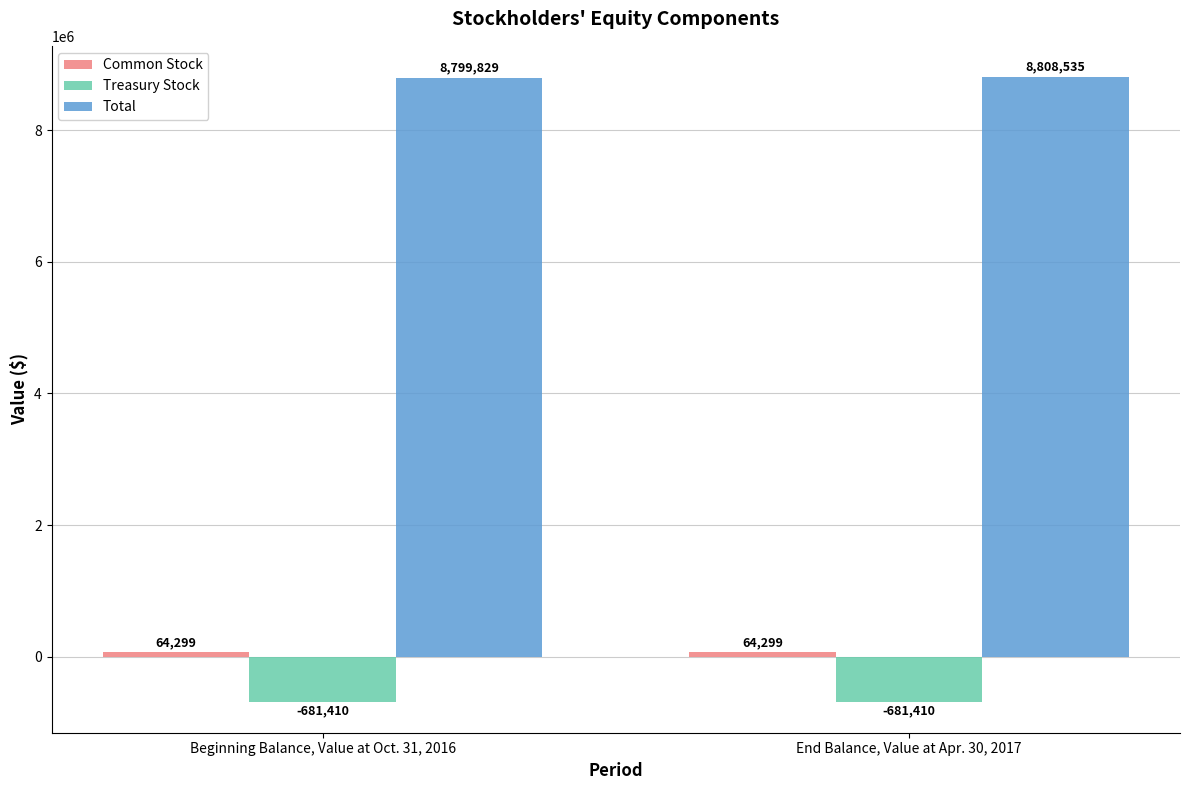

Which series has the largest total across all categories?

Total